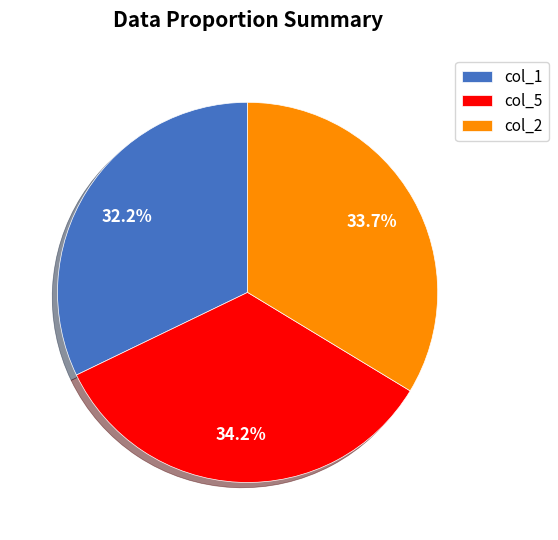

Between col_2 and col_5, which is larger?

col_5